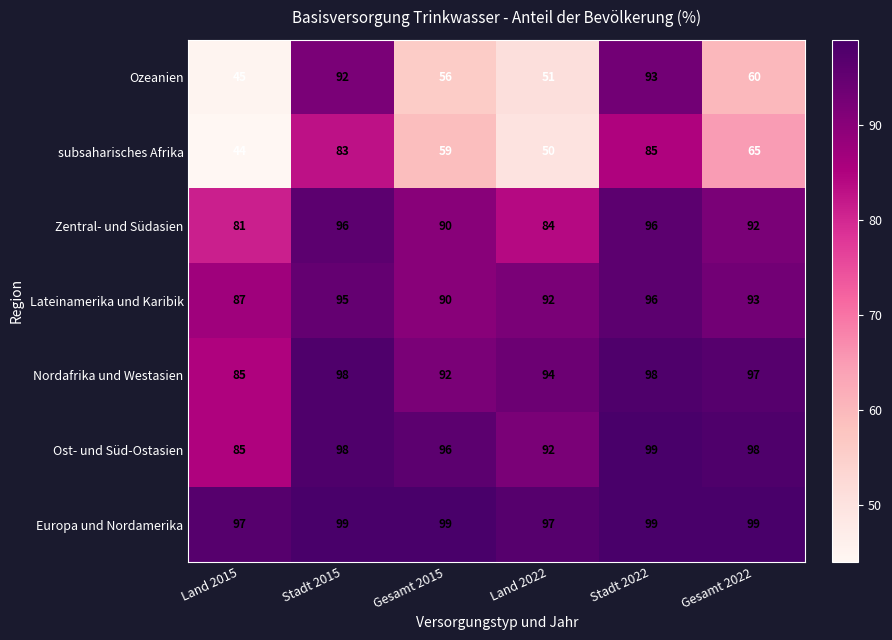

Which series has the largest range (max minus min)?

Ozeanien